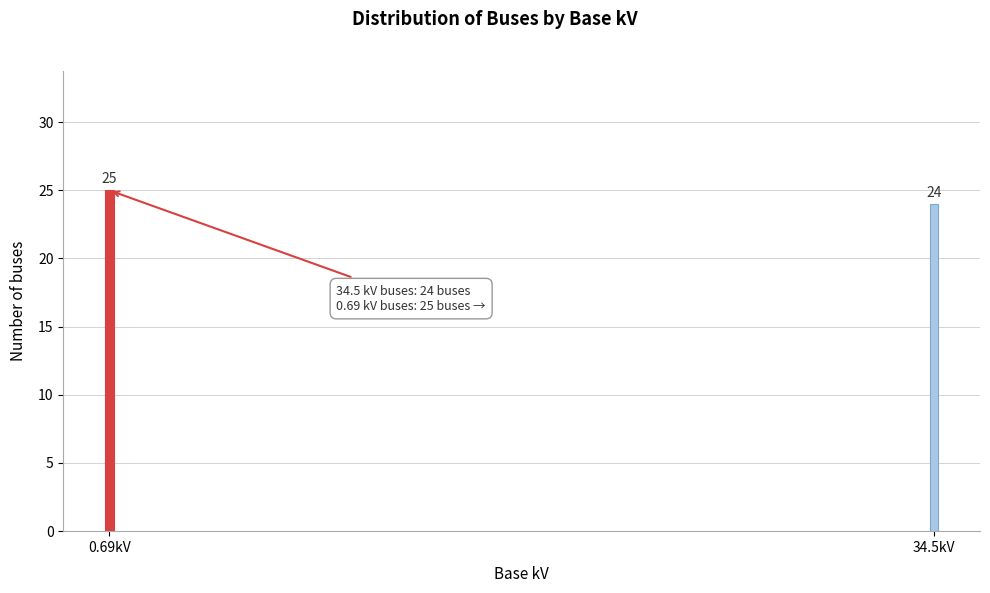

Reading left to right, extract all data points from this chart.

25	24